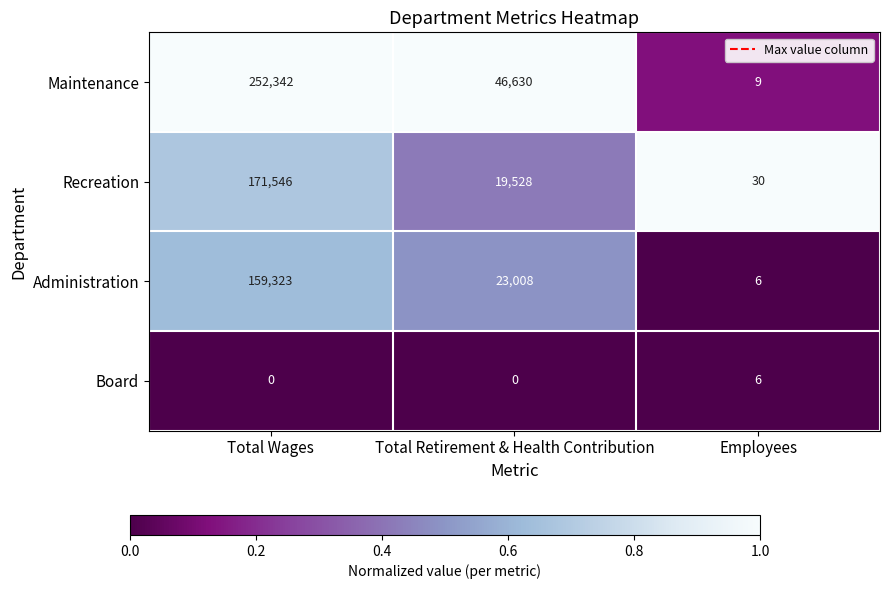

True or false: Administration has a value of 159323 at Total Wages.

True